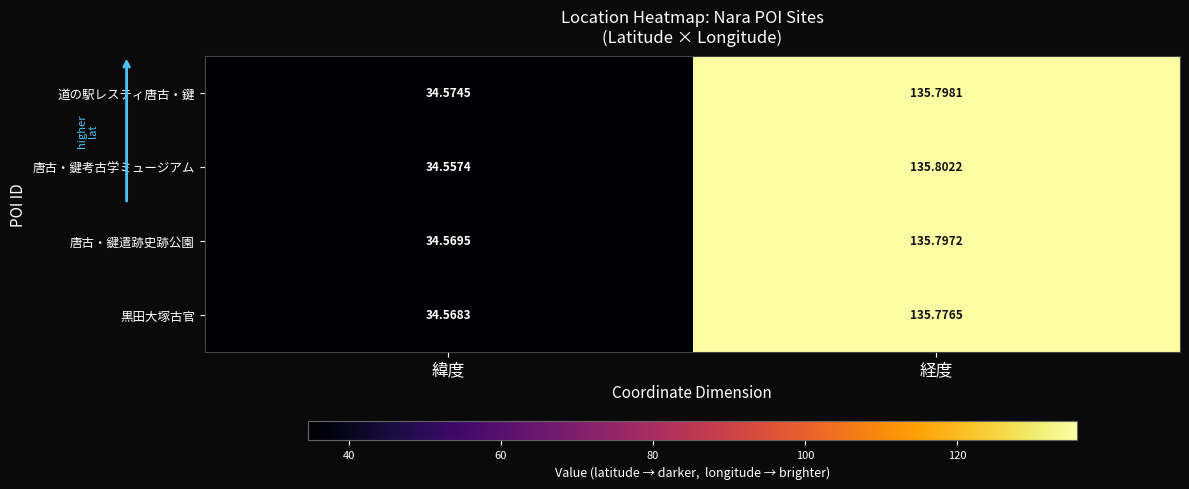

What is the greatest value displayed?

135.8